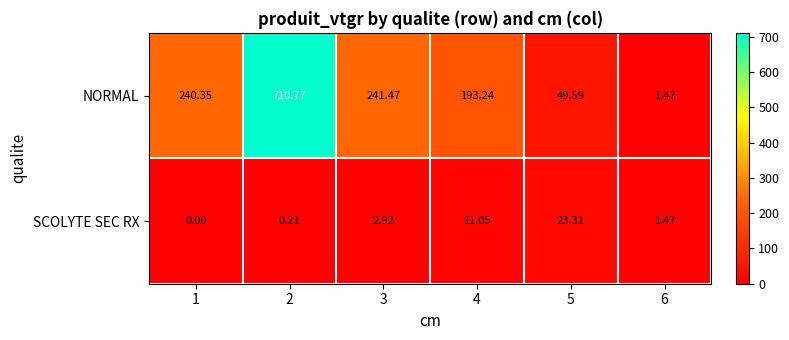

At which category is the sum across all series the highest?

2